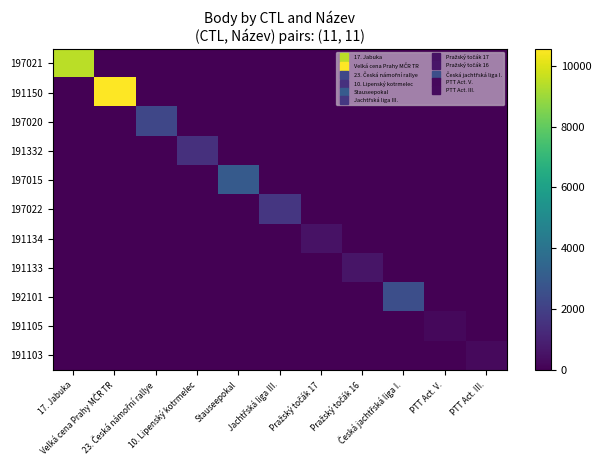

What is the spread (max minus min) of values at Pražský točák 16?

578